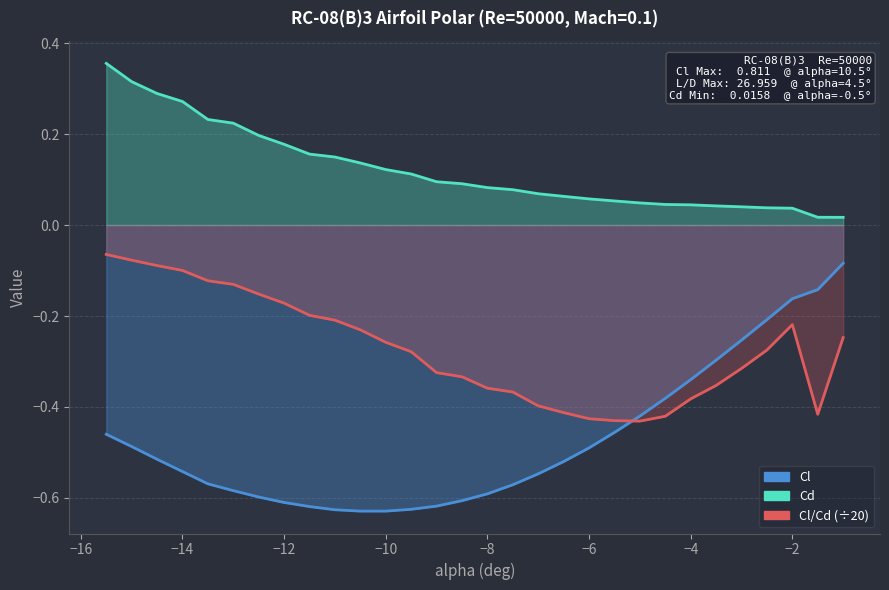

What is the sum of all Cd values?

3.7